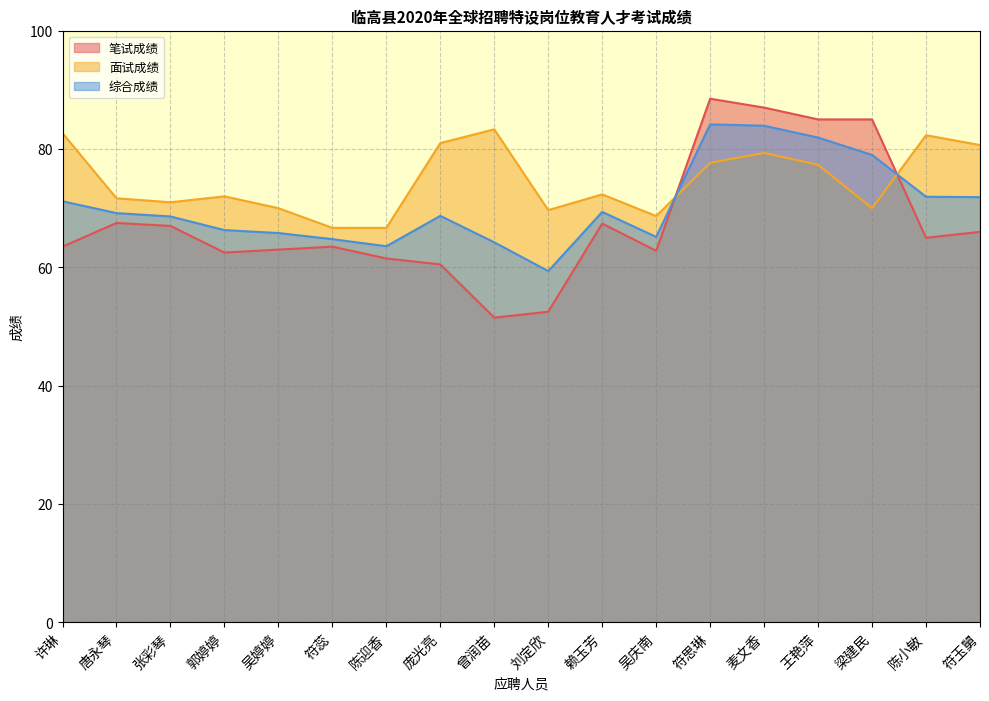

How many categories are shown in the chart?

18